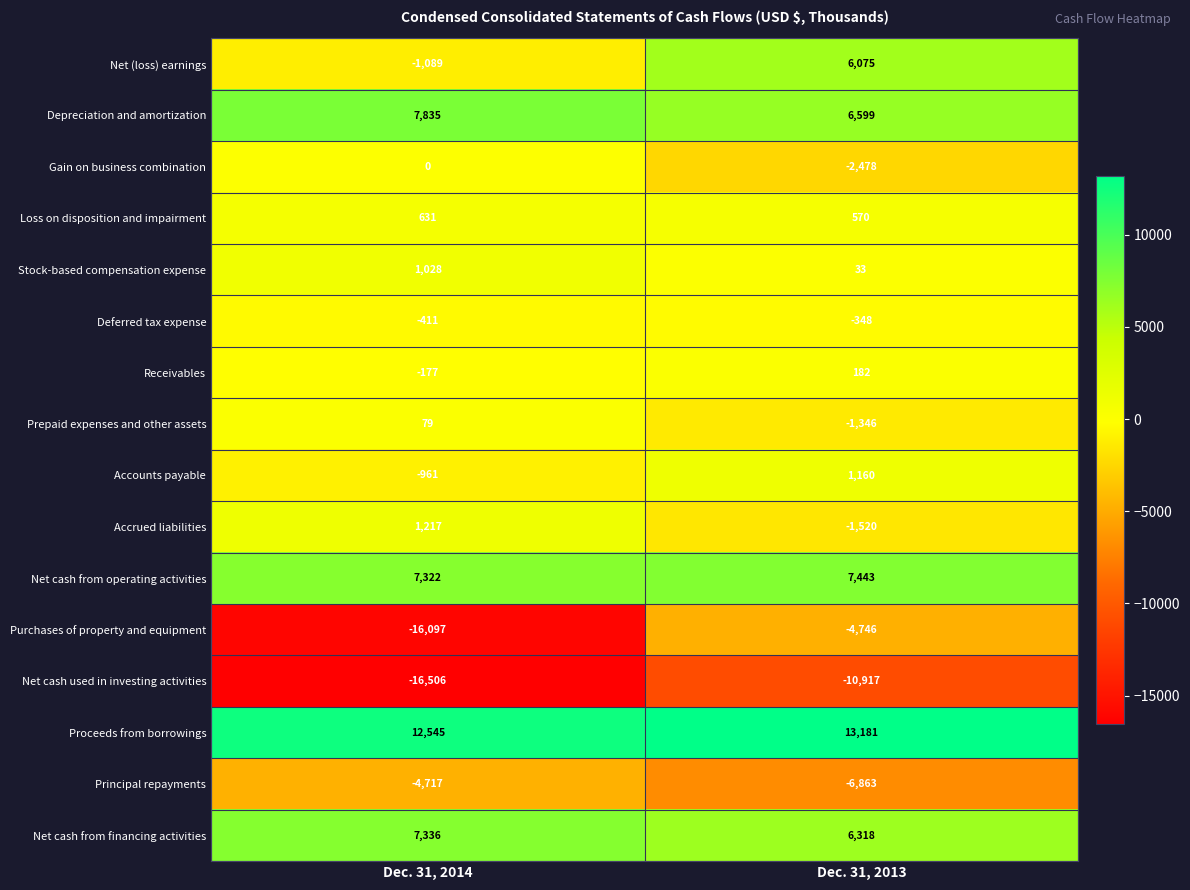

What is the difference between the maximum and minimum values in the Purchases of property and equipment series?

11351